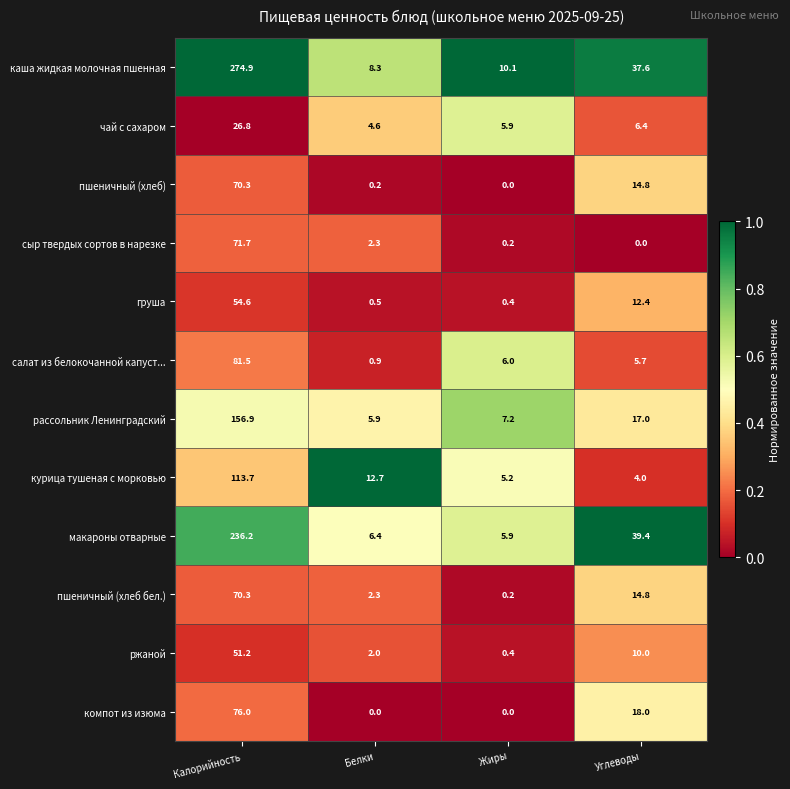

True or false: компот из изюма has a value of 0.0 at Жиры.

True